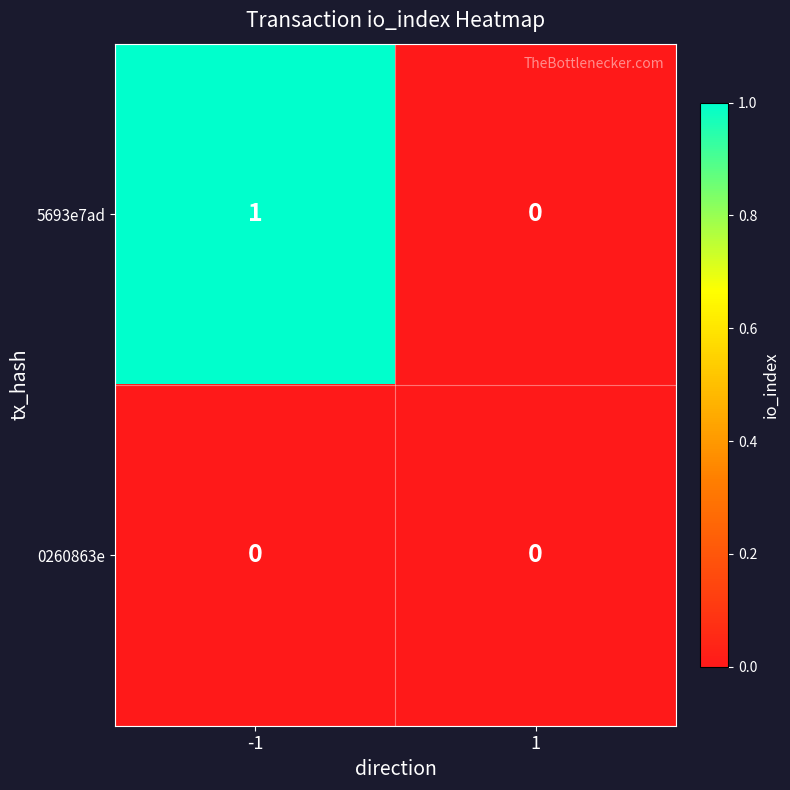

Which series has the widest spread of values?

5693e7ad